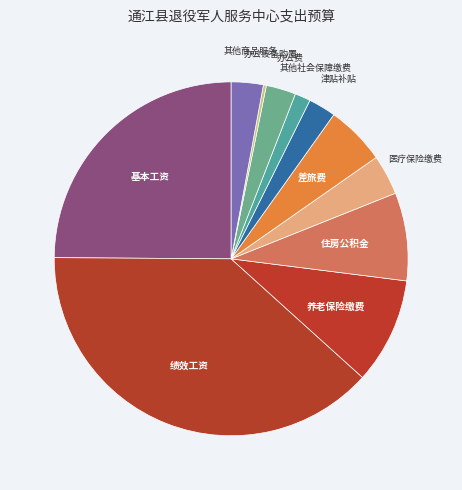

Combined, do 其他商品服务 and 住房公积金 account for over 50%?

No